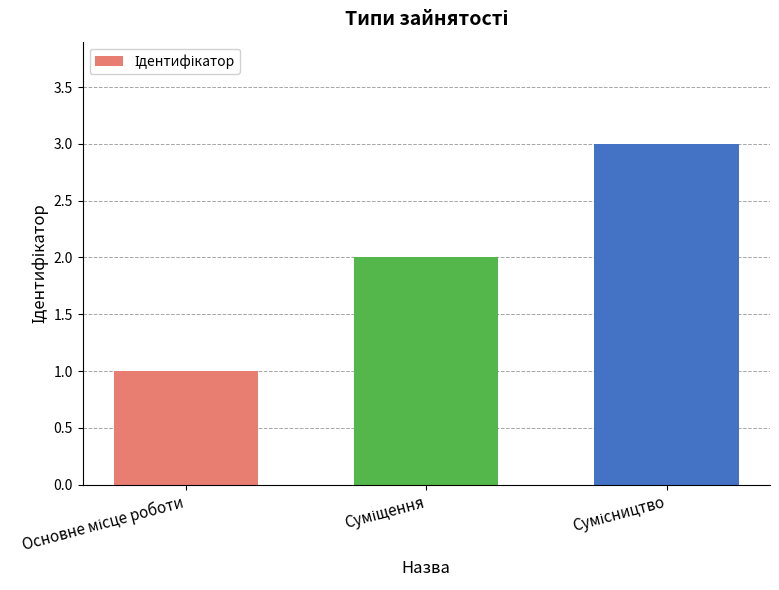

What is the sum of all values?

6